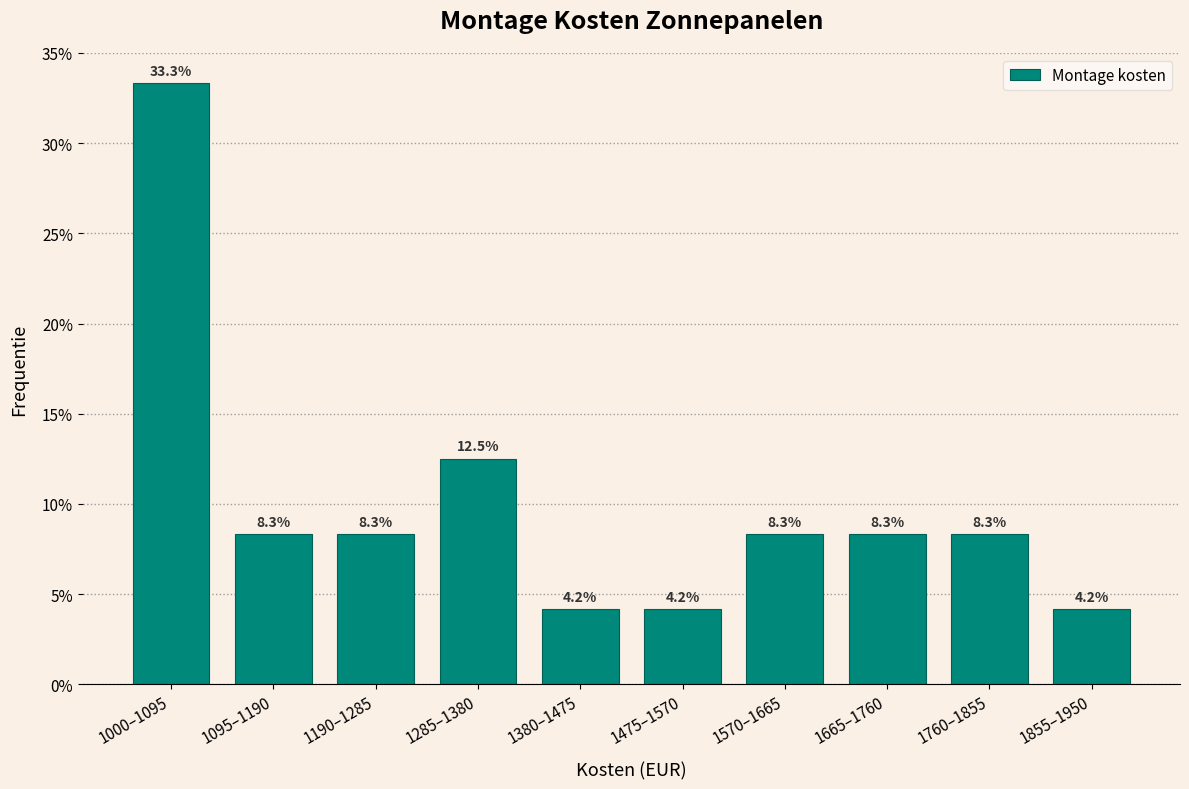

Reading left to right, what are all the values shown in this chart?

33.3	8.3	8.3	12.5	4.2	4.2	8.3	8.3	8.3	4.2